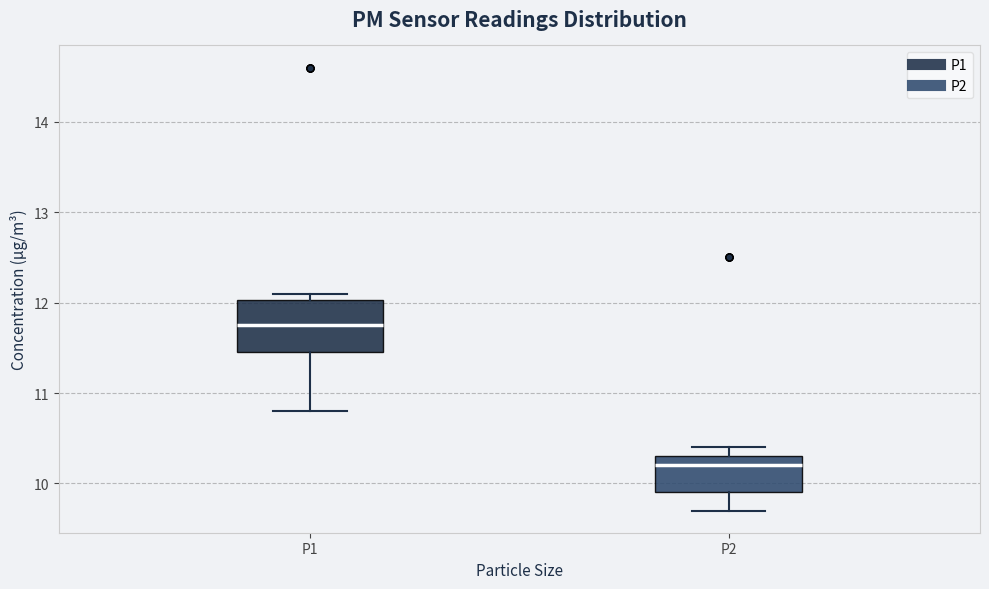

Which box's median line is the highest?

P1